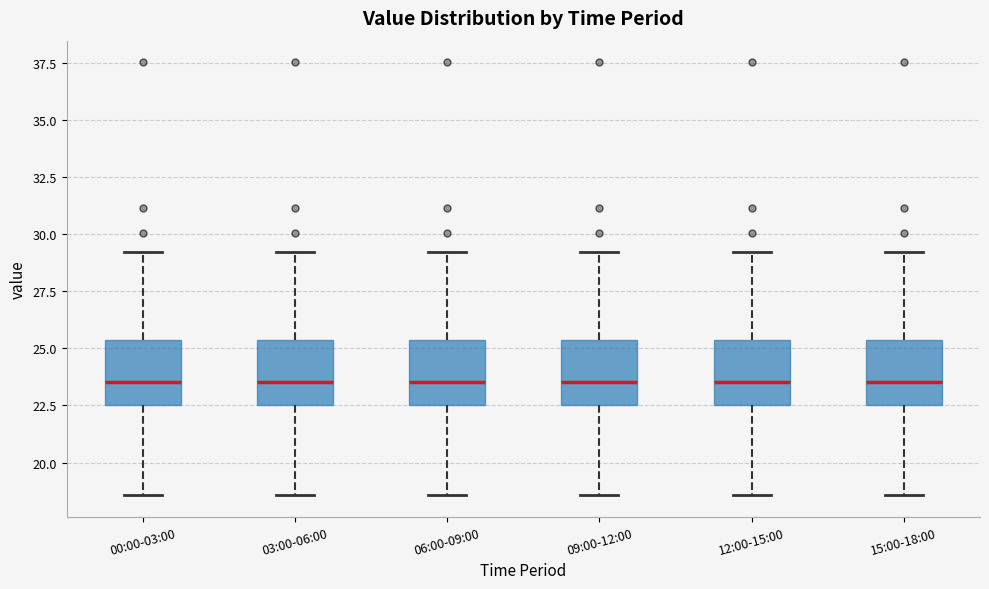

Where does the median line of the box for 03:00-06:00 sit on the y-axis? The values are not printed on the chart, so give them approximately, as read against the axis.

23.5